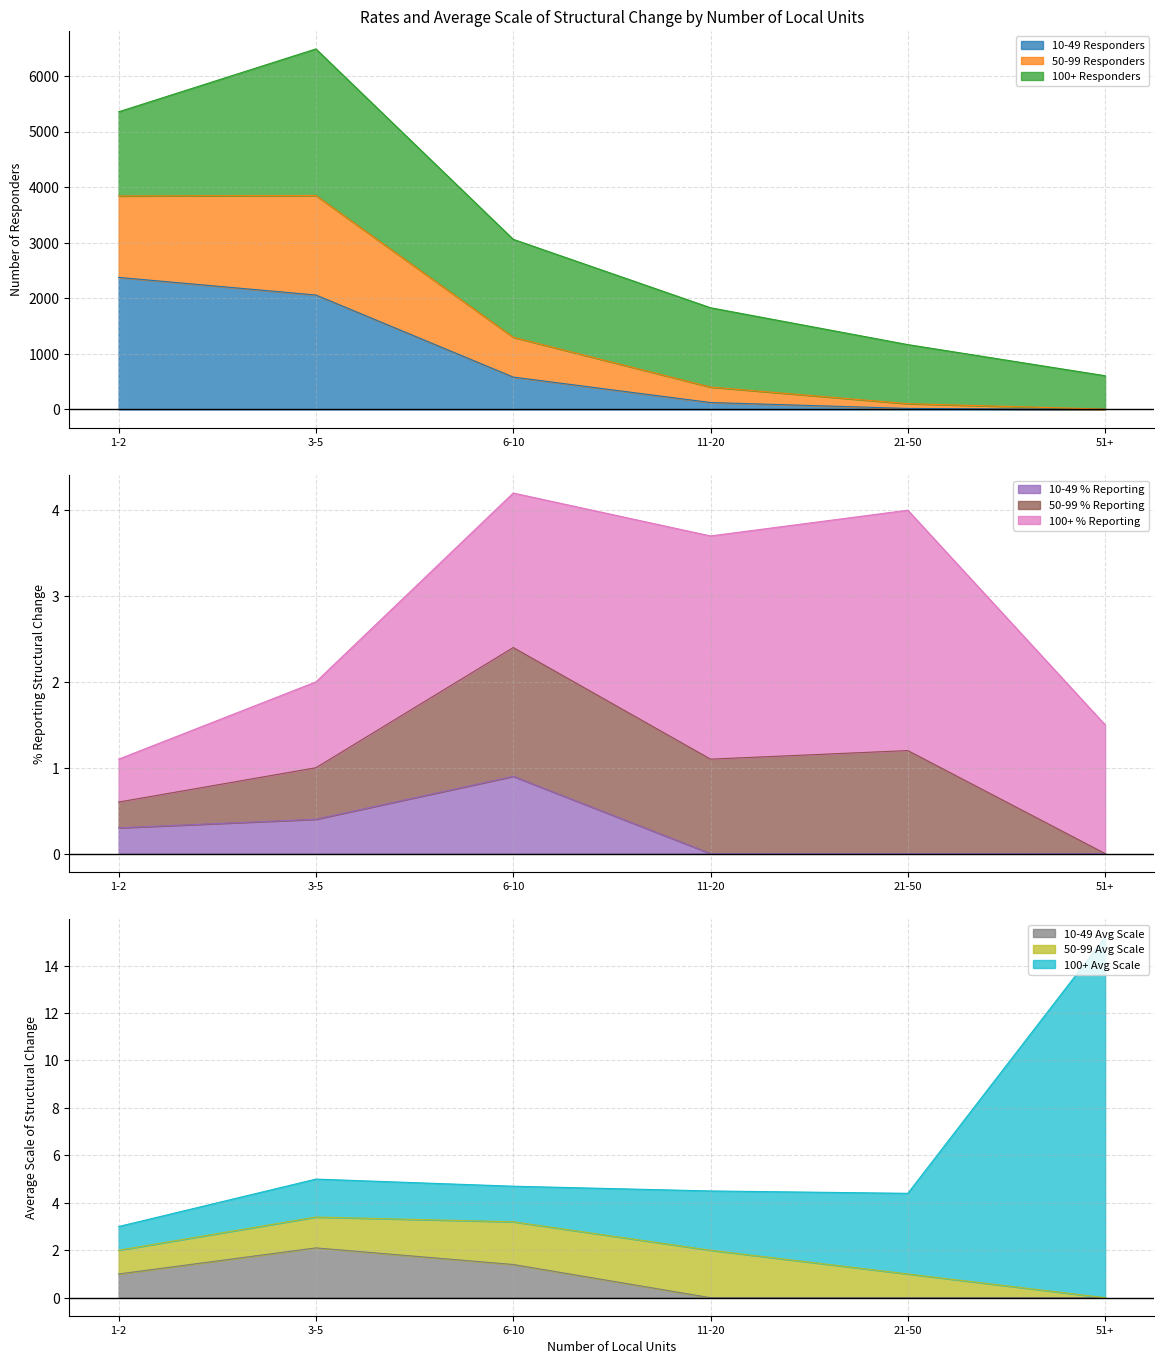

At which category does 50-99 Responders reach its first local peak?

3-5